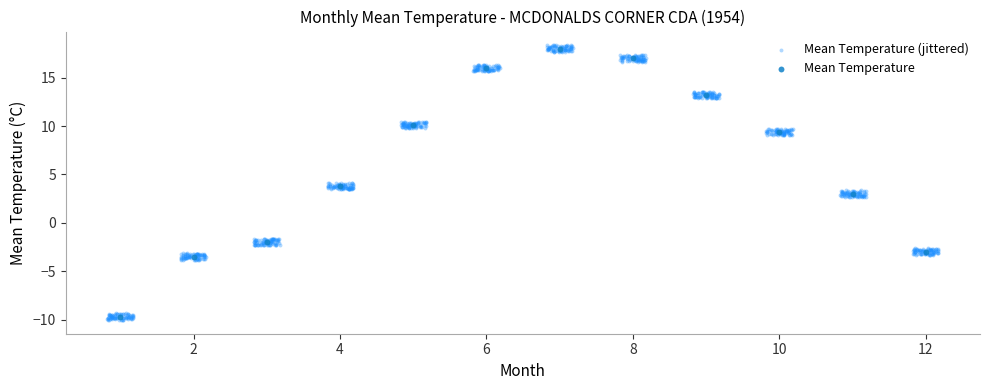

Which series has the widest spread of Y values?

Mean Temperature (jittered)